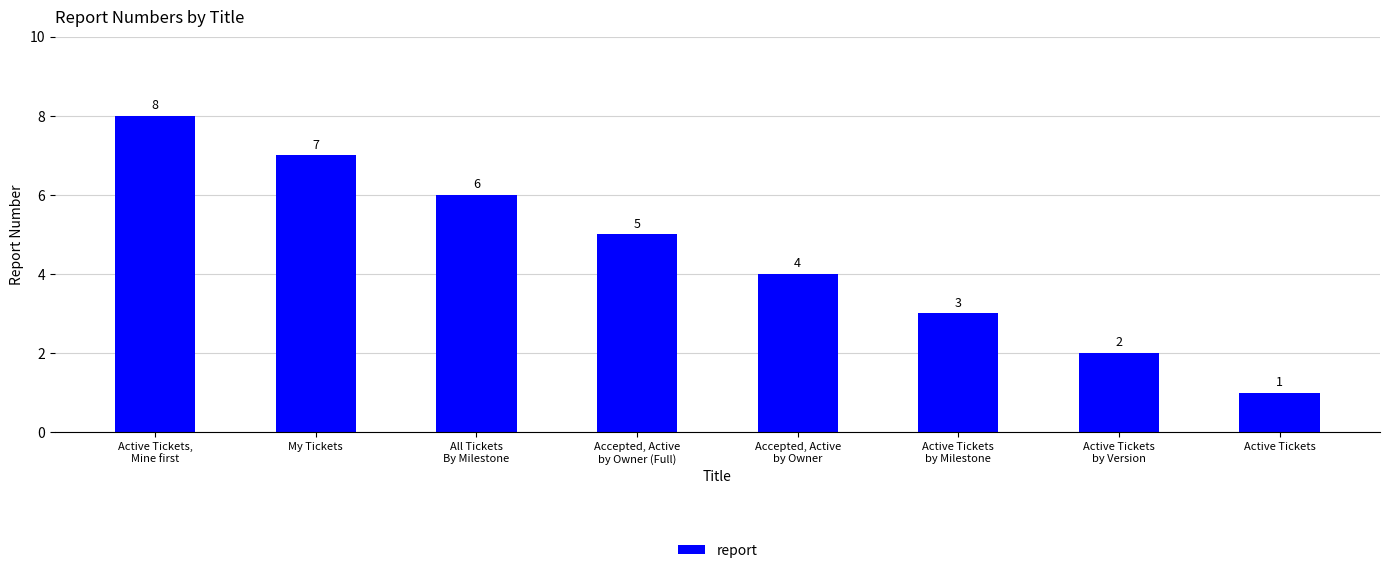

Rank the categories by value from lowest to highest.

Active Tickets, Active Tickets
by Version, Active Tickets
by Milestone, Accepted, Active
by Owner, Accepted, Active
by Owner (Full), All Tickets
By Milestone, My Tickets, Active Tickets,
Mine first